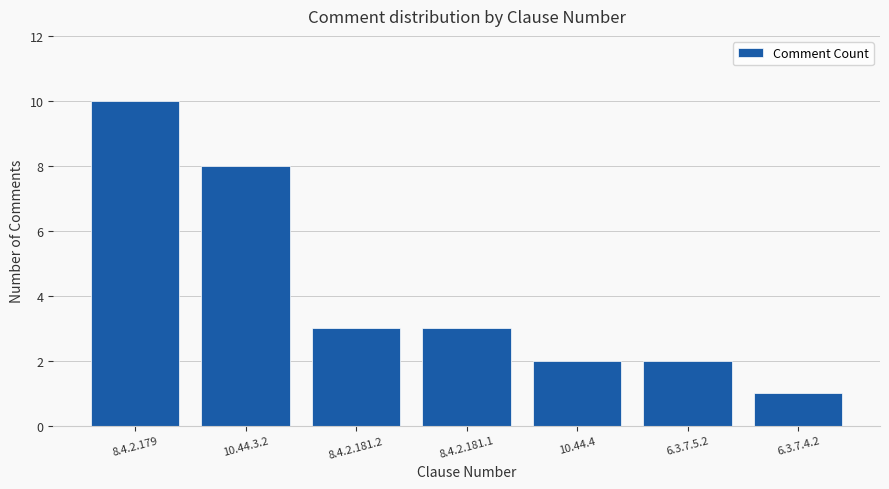

The value at 10.44.3.2 is 4. True or false?

False